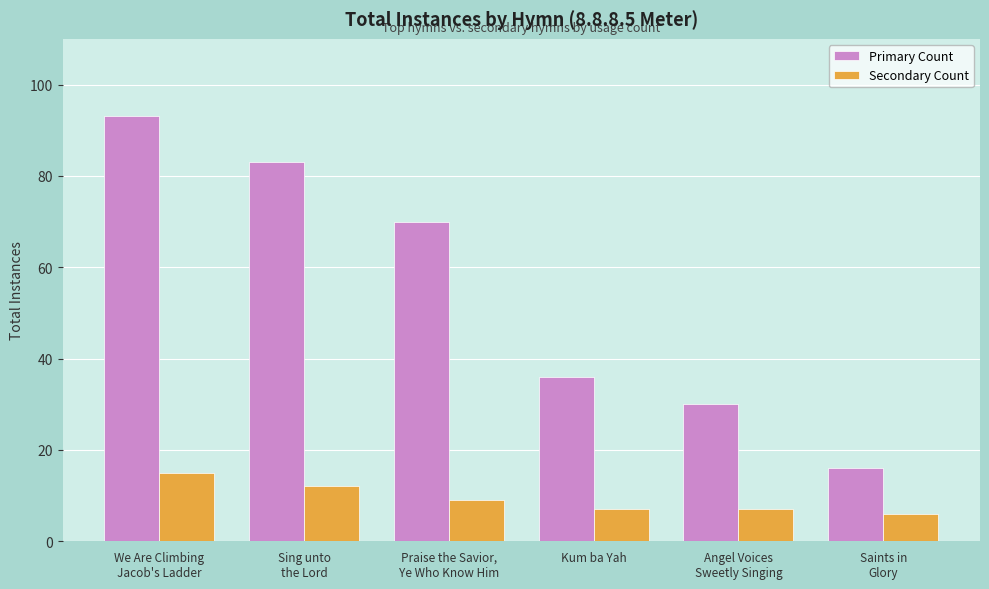

How many groups of bars are there?

6